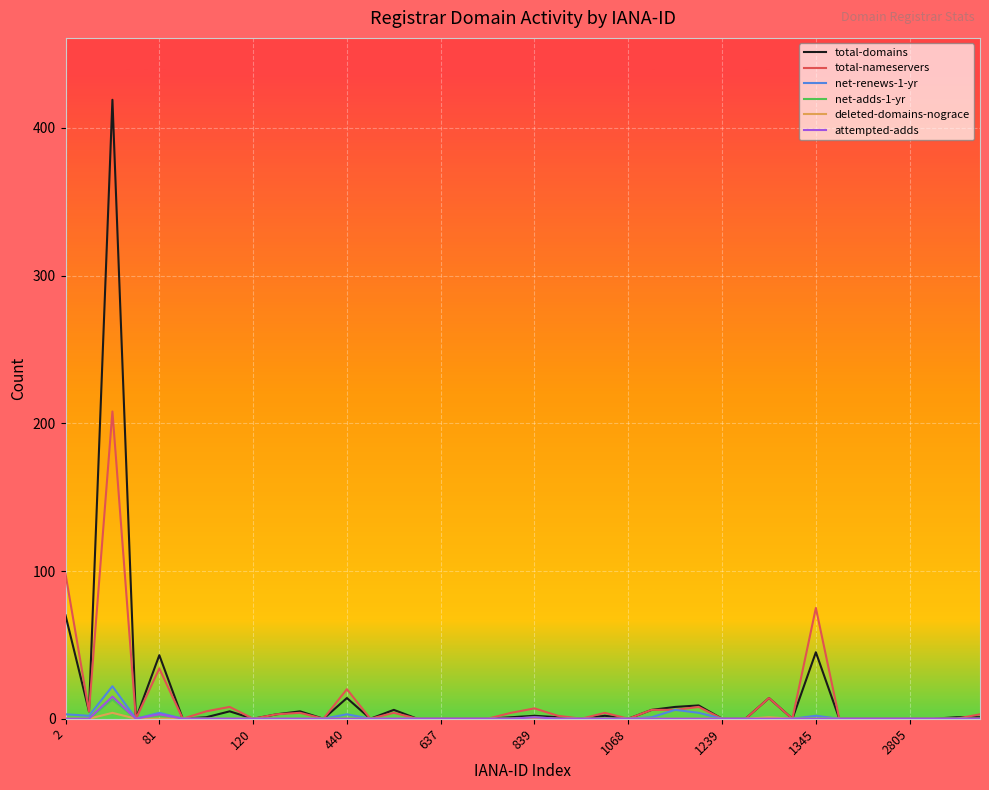

Which series has the largest range (max minus min)?

total-domains